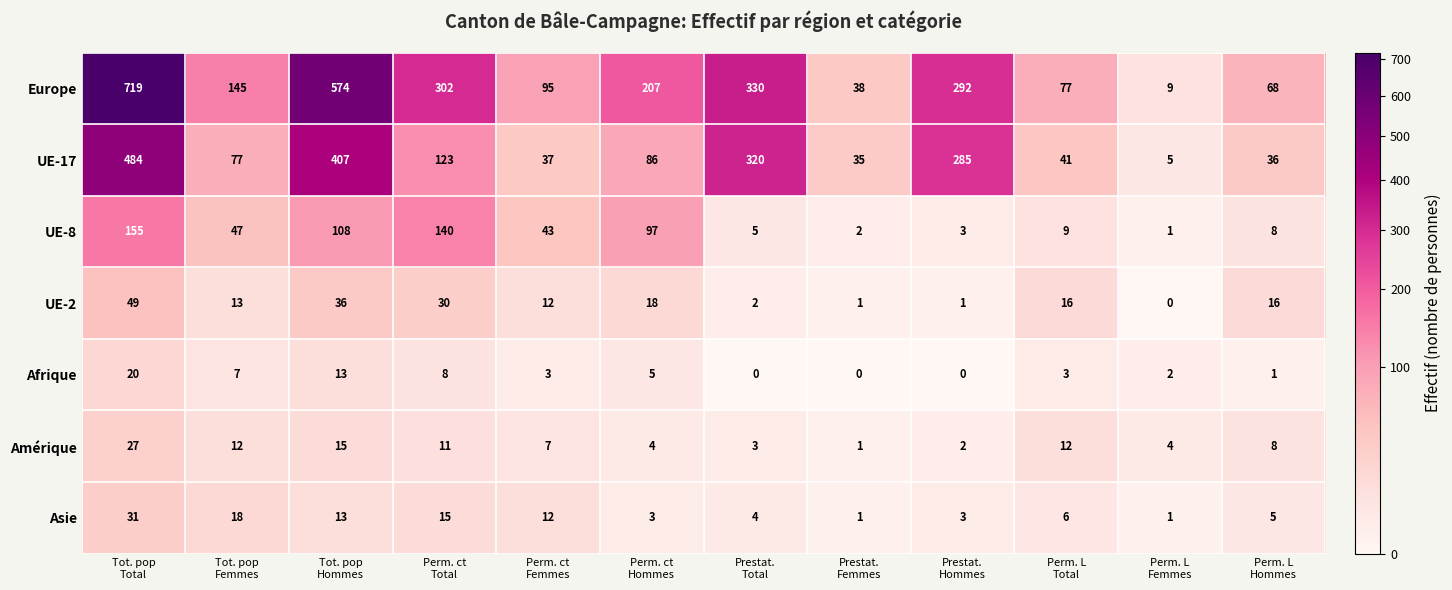

What is the average value of the Amérique series?

9